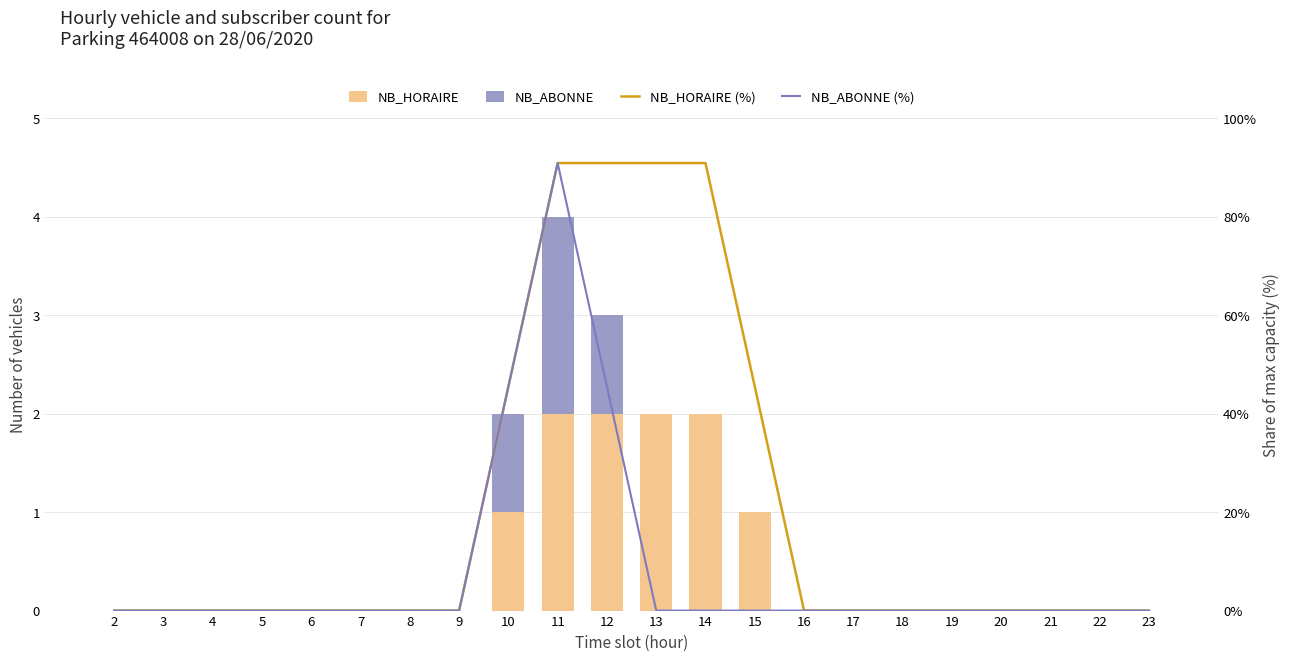

How many data points in NB_HORAIRE (%) are above 0?

6